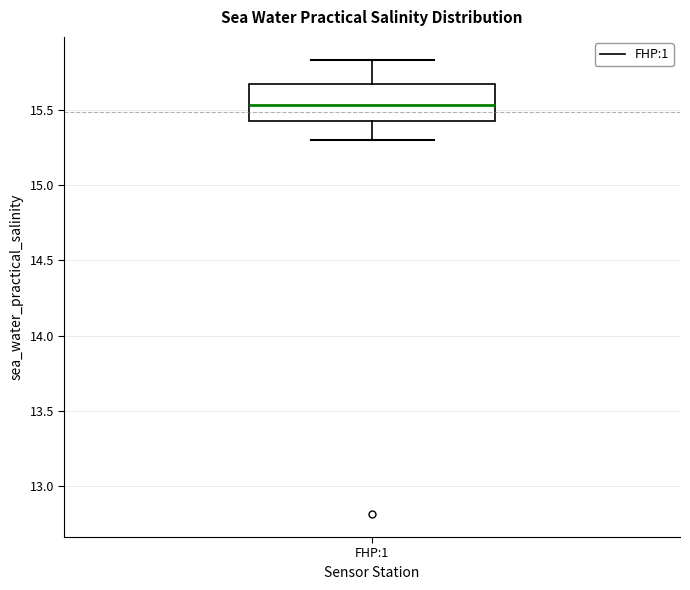

Transcribe this box plot: give where the median line is, the range the box spans, and where the two whiskers end, as read against the y-axis. The values are not printed on the chart, so give them approximately, as read against the axis.

median 15.55, box 15.45 to 15.65, whiskers 15.30 to 15.85